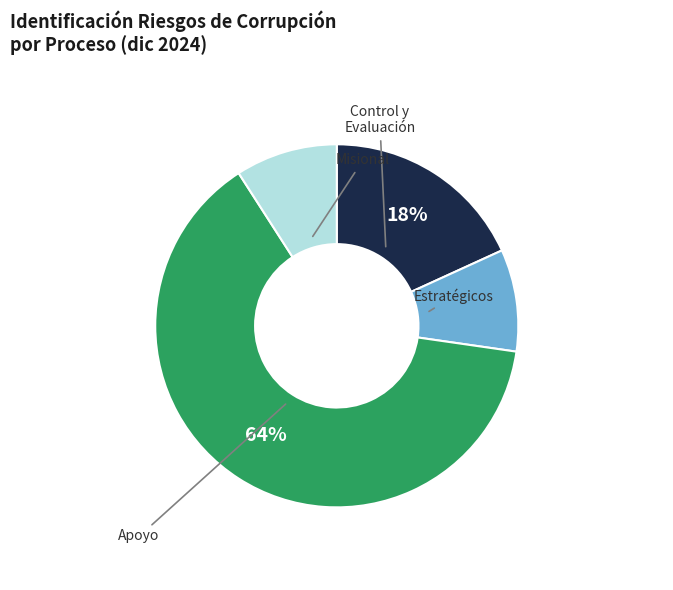

To the nearest percent, what is the average slice percentage?

25%